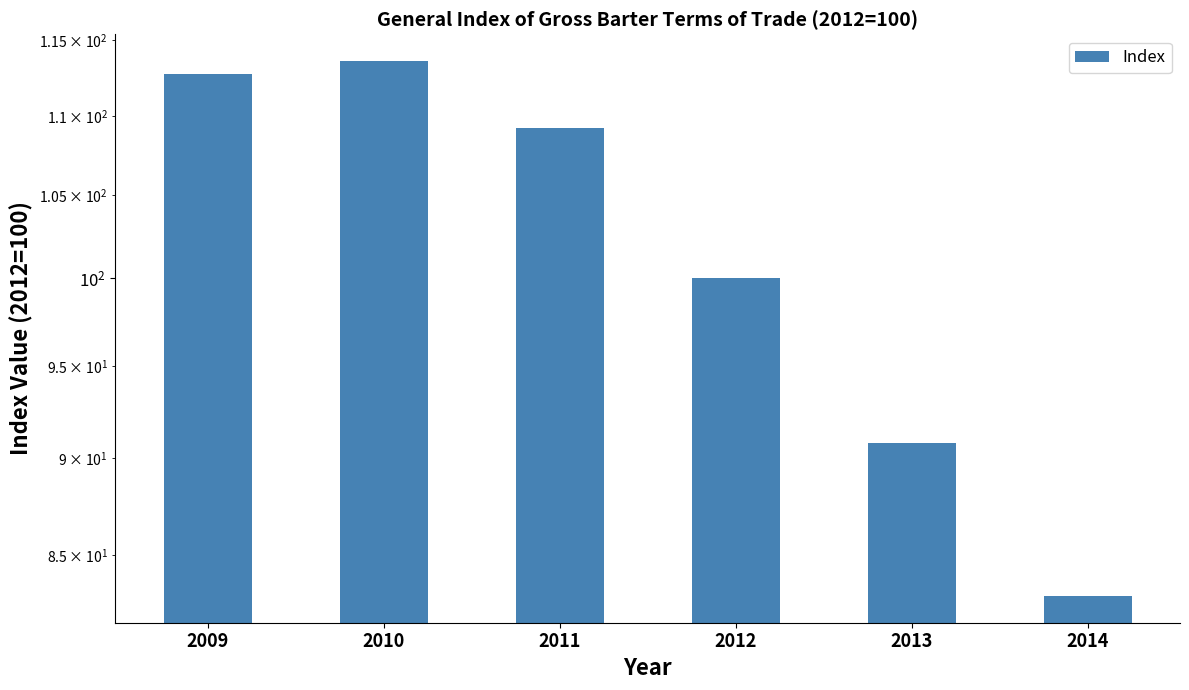

How many data points does each series have?

6